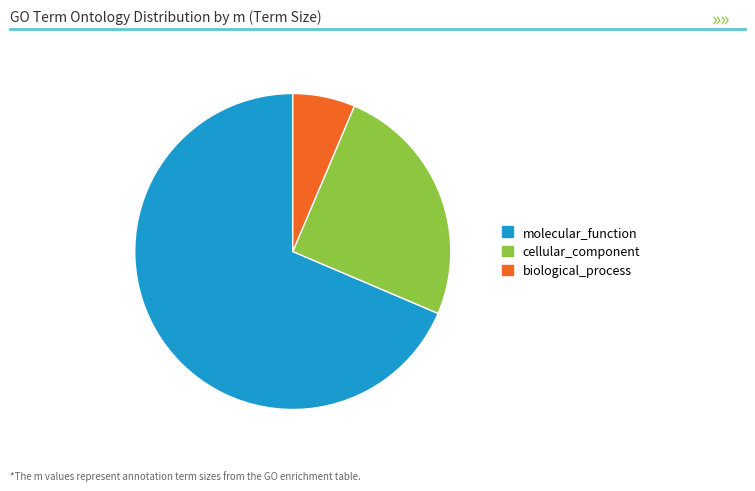

Rank the categories by value from lowest to highest.

biological_process, cellular_component, molecular_function